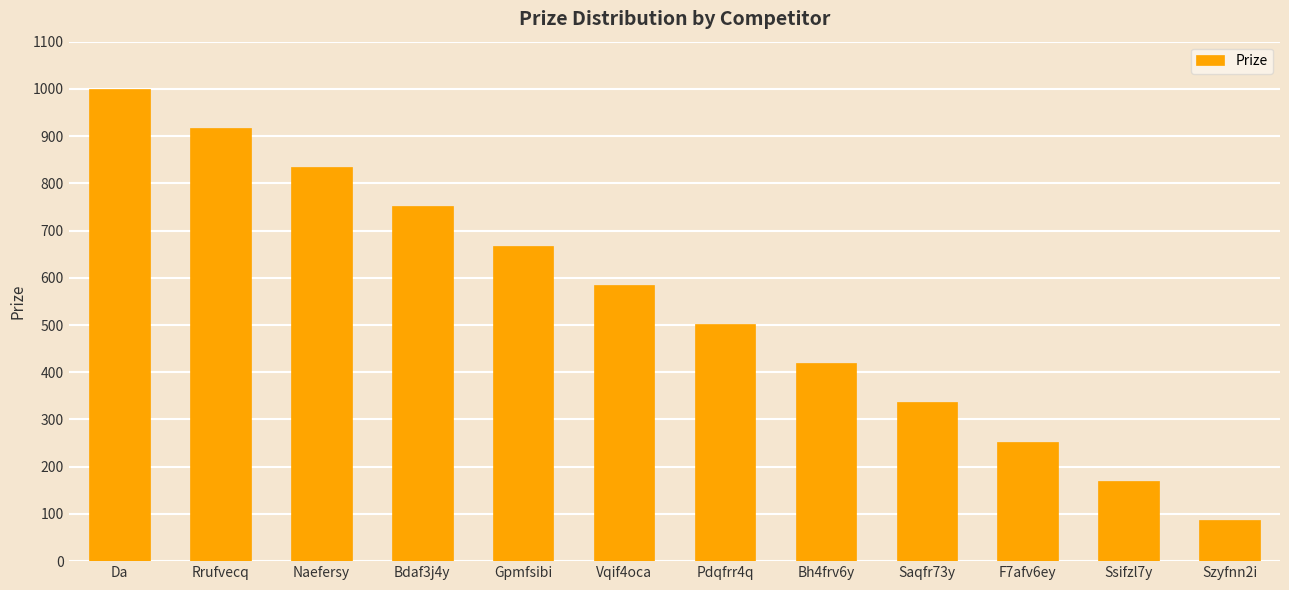

Read the value at Pdqfrr4q.

502